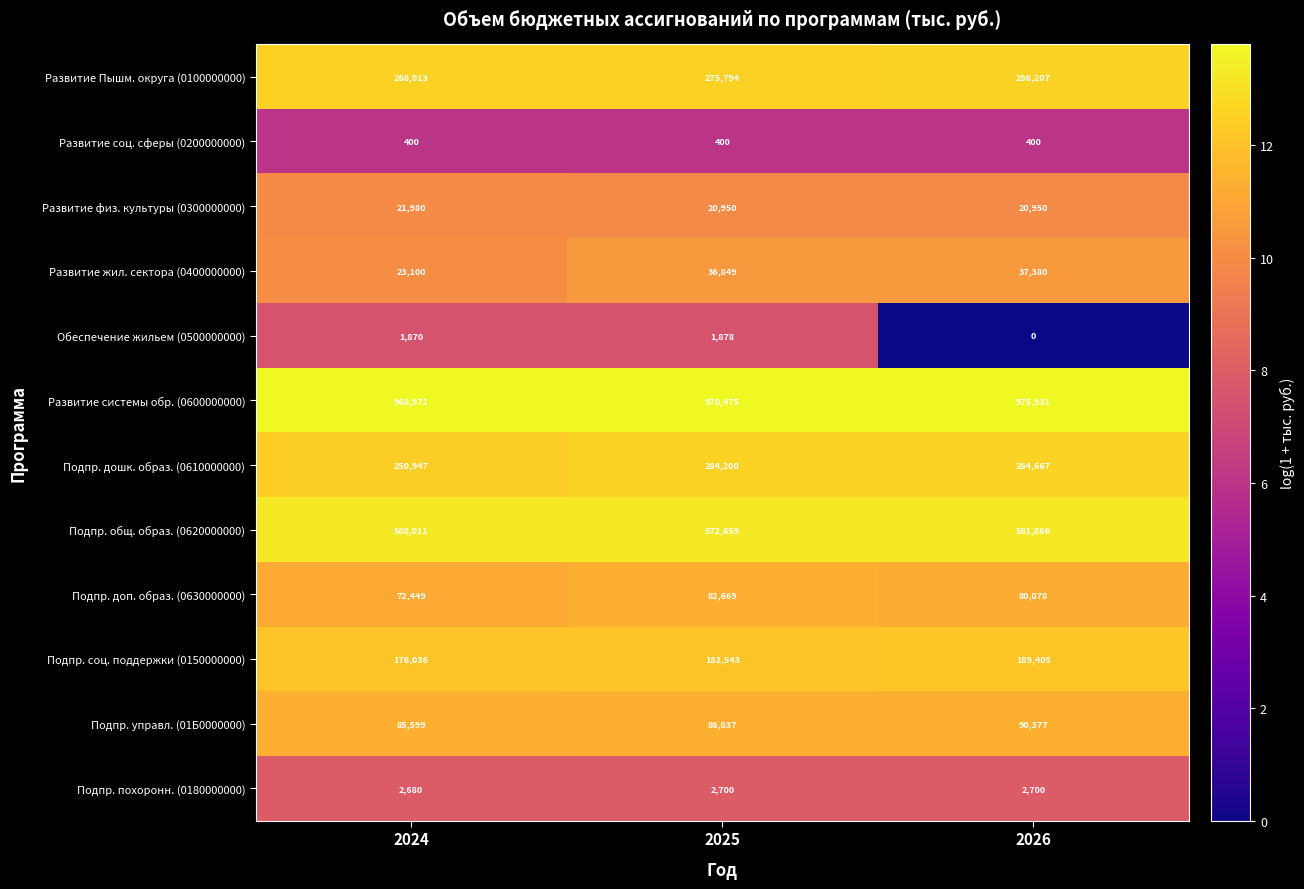

What is the approximate value of Развитие жил. сектора (0400000000) at 2025, to the nearest 50?

36850